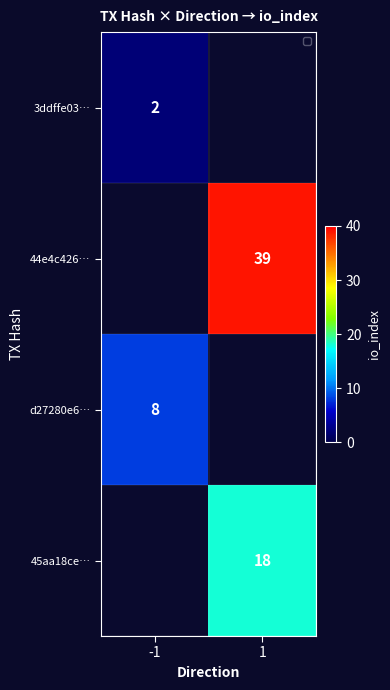

True or false: 44e4c426… has a value of 39 at 1.

True